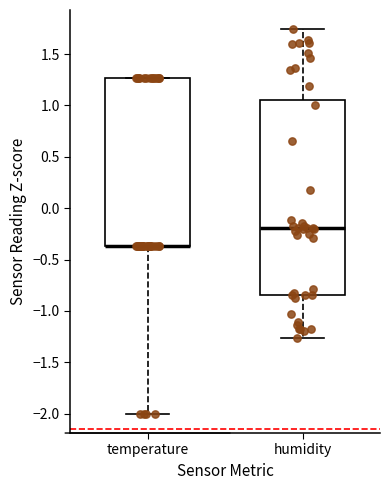

Where is the upper edge of the box for temperature on the y-axis? The values are not printed on the chart, so give them approximately, as read against the axis.

1.25